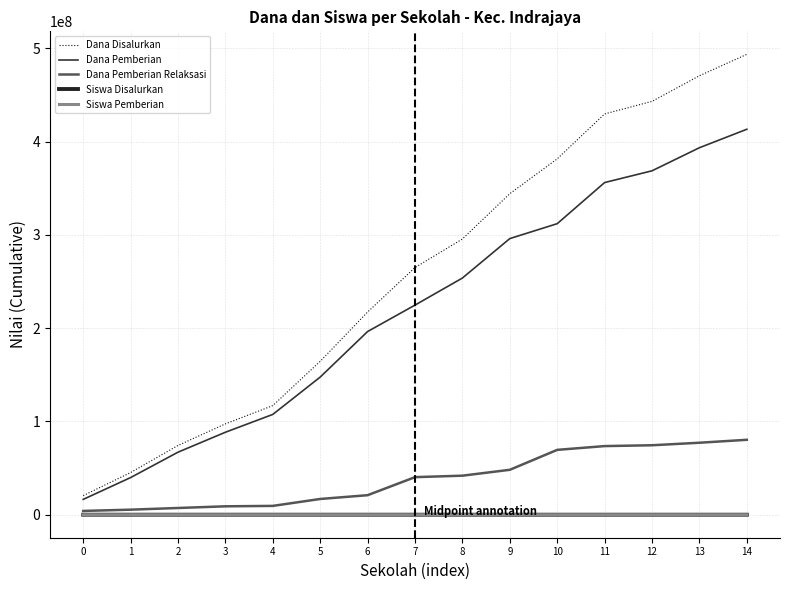

How many lines are shown in the chart?

5